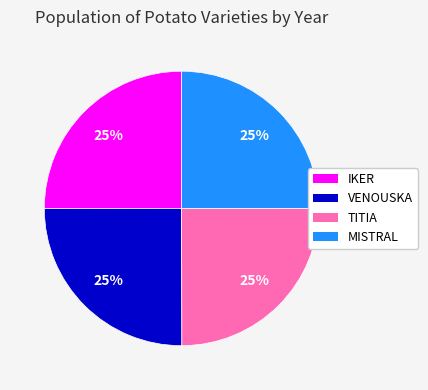

To the nearest percent, what percentage of the pie is MISTRAL?

25%